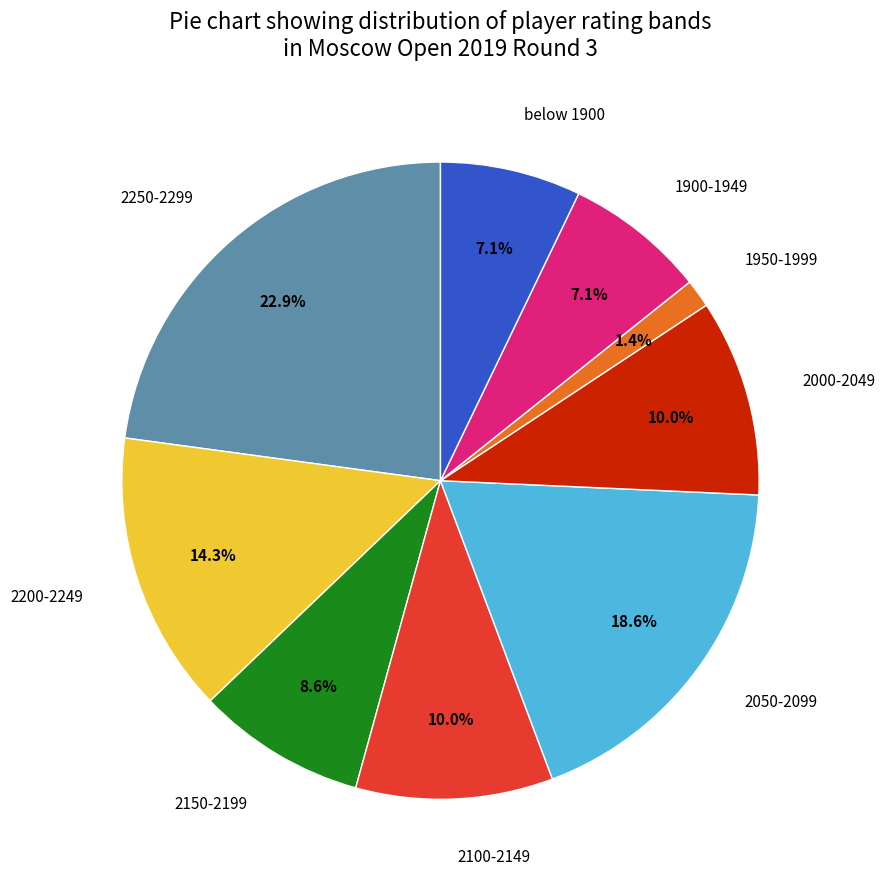

What is the largest slice in the pie chart?

2250-2299